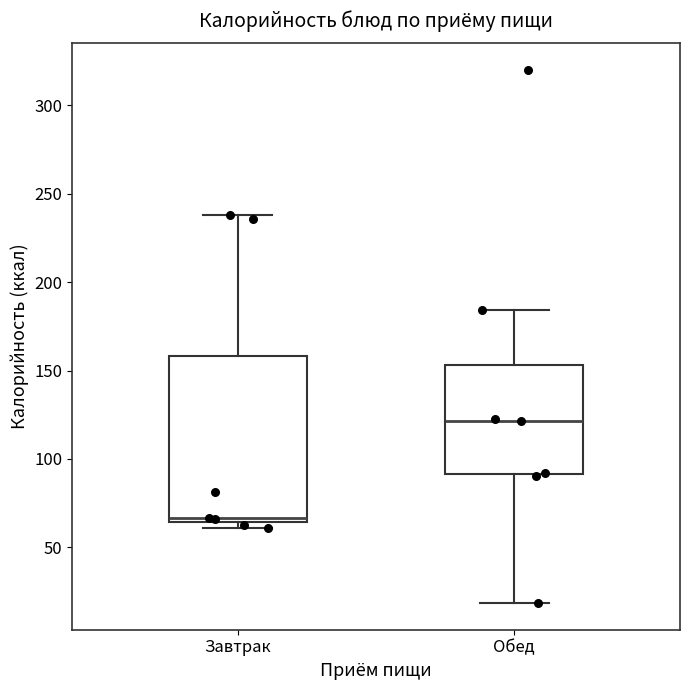

Comparing the boxes themselves (not the whiskers), which one is the tallest?

Завтрак